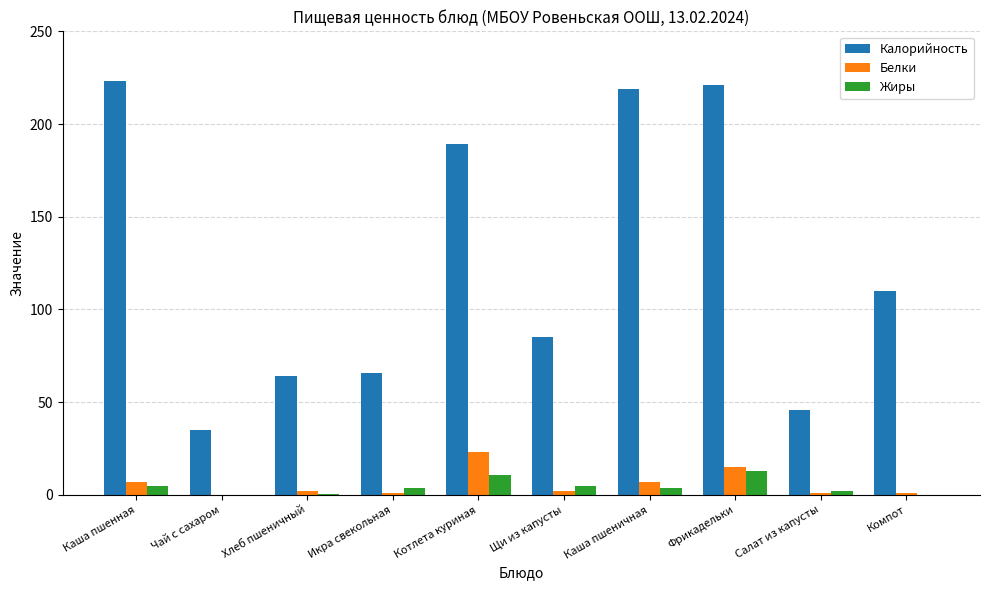

Is the value of Жиры at Салат из капусты greater than the value of Белки at Каша пшеничная?

No